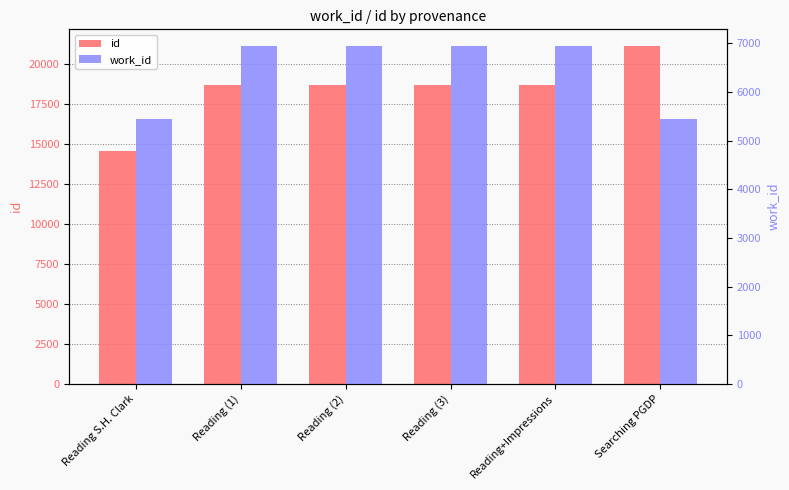

How many distinct data groups are displayed?

2